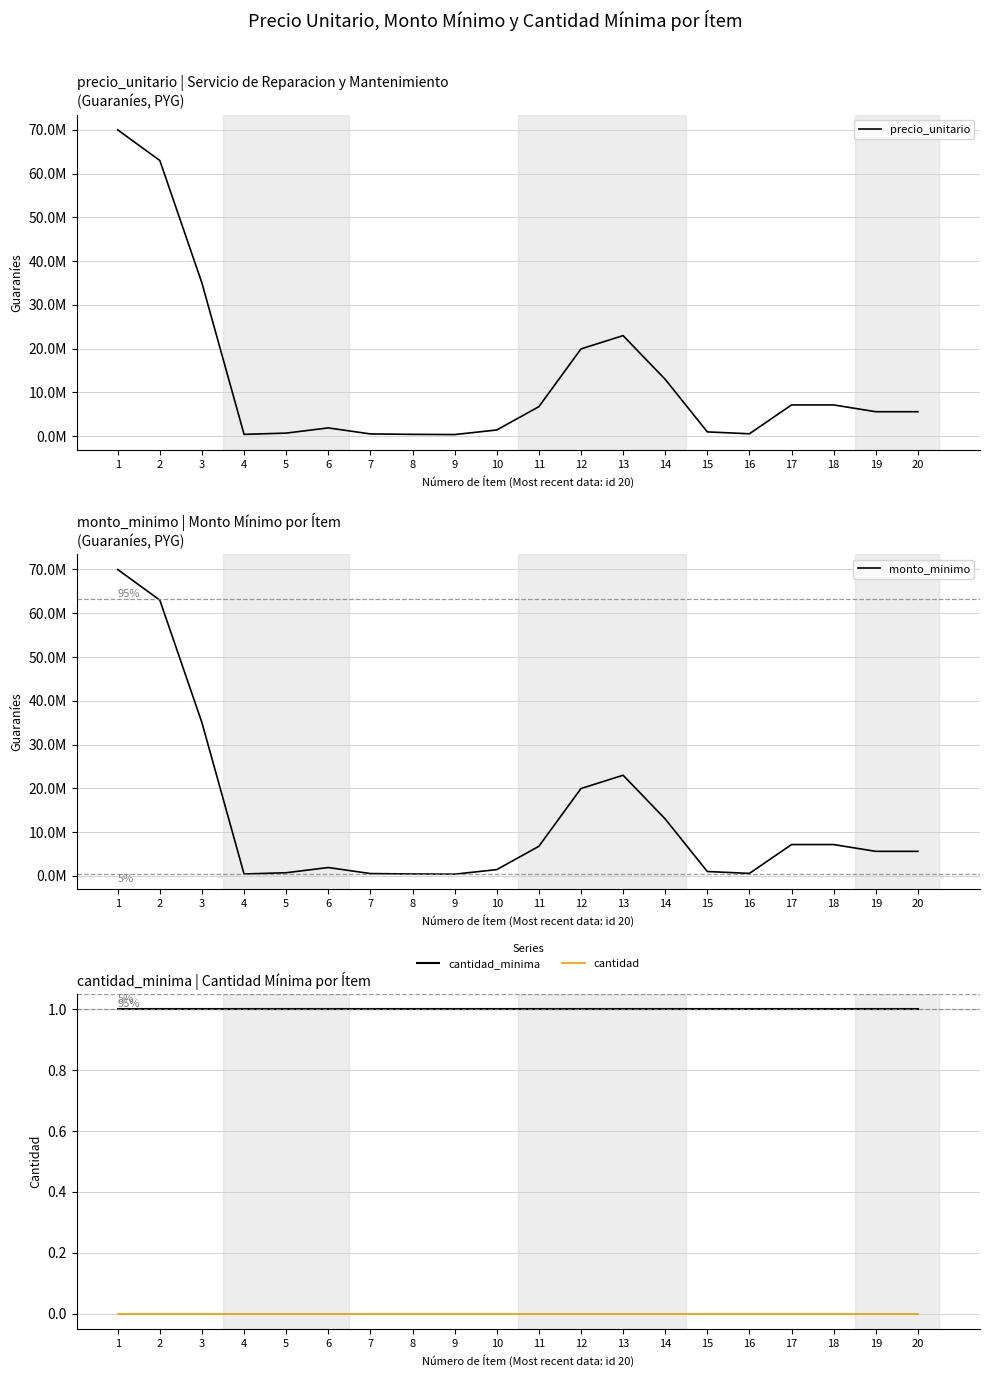

Which series has the largest range (max minus min)?

precio_unitario